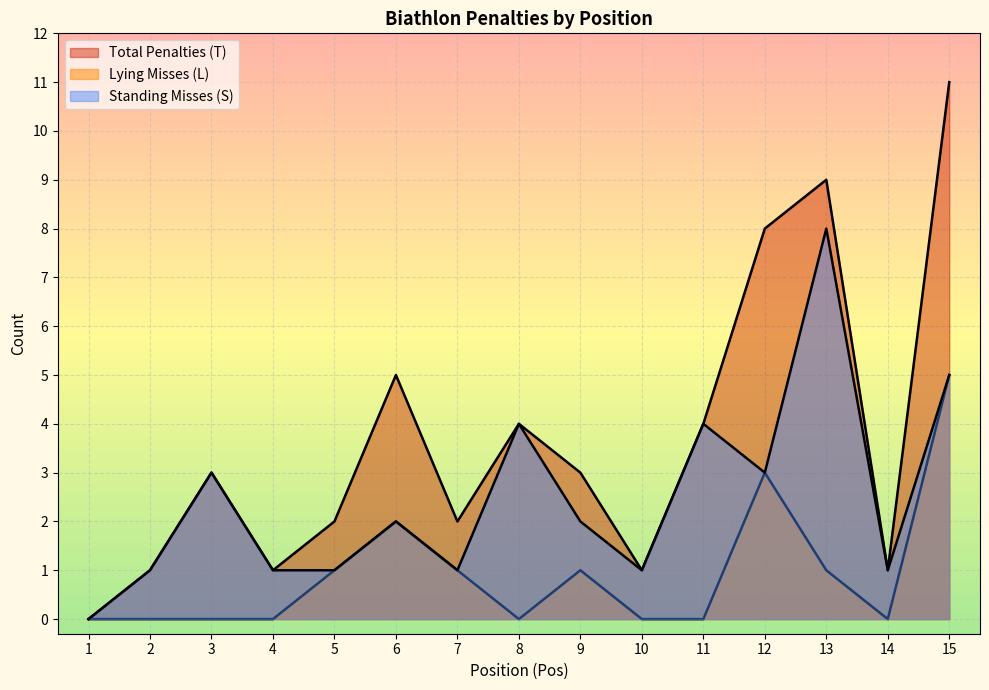

What is the sum of the Standing Misses (S) values at 7 and 14?

2